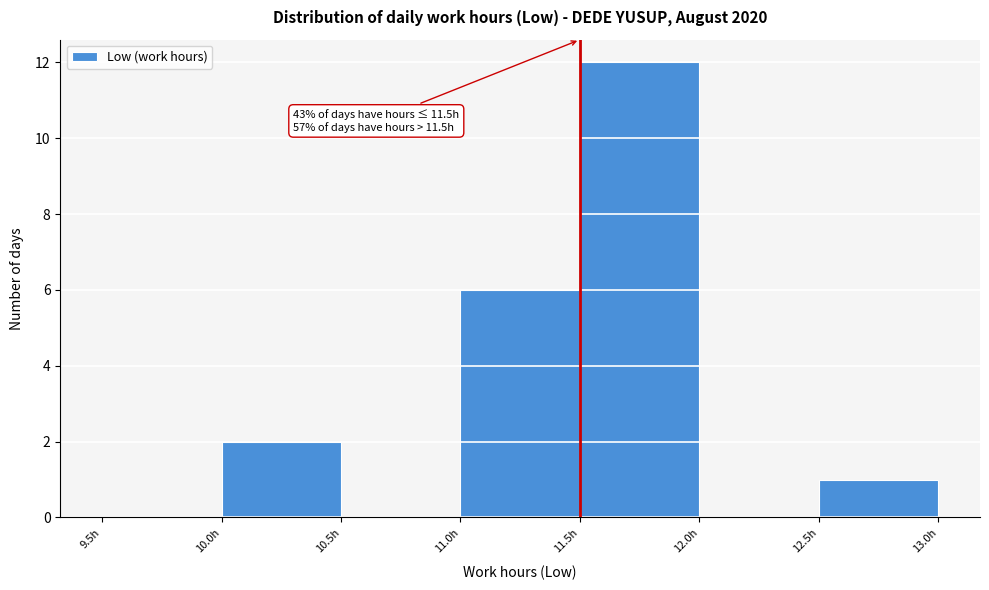

Which range on the x-axis has the tallest bar?

11.5 to 12.0